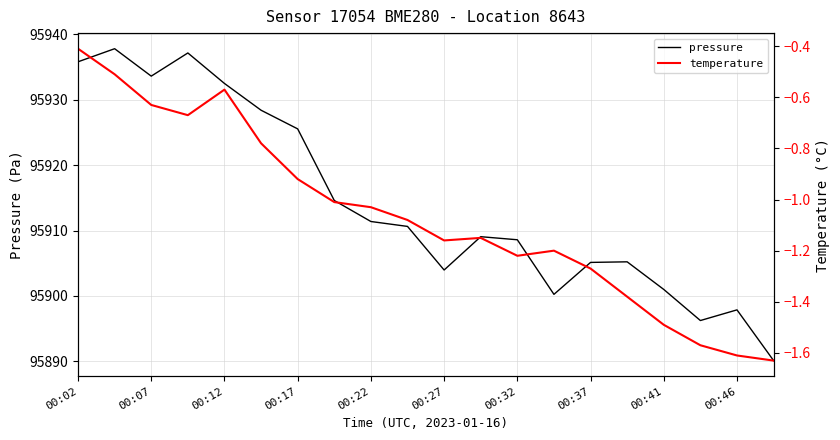

At how many categories does at least one series exceed 73252?

20